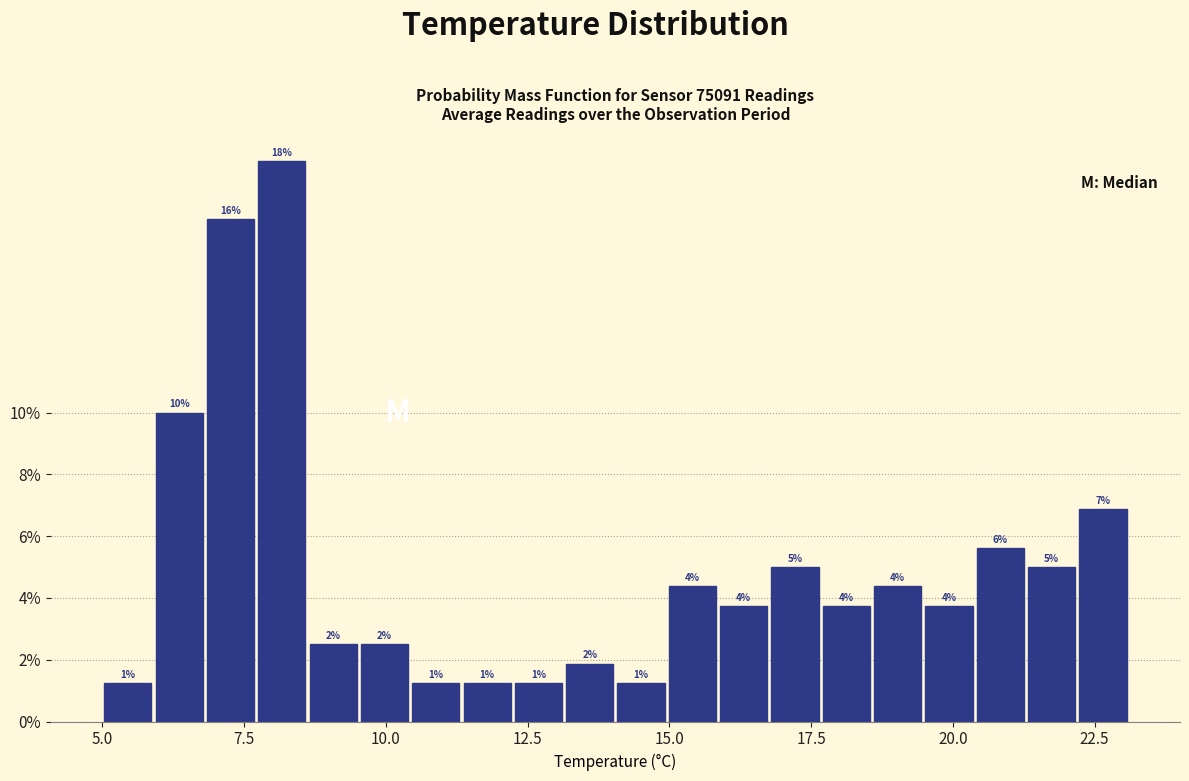

Around what value on the x-axis is the tallest bar? Give the approximate position of its centre, as read against the axis.

8.0